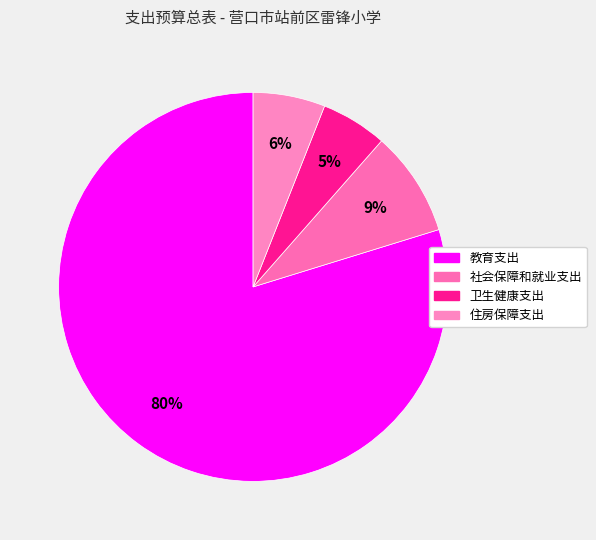

What percentage is the 住房保障支出 slice, to the nearest percent?

6%